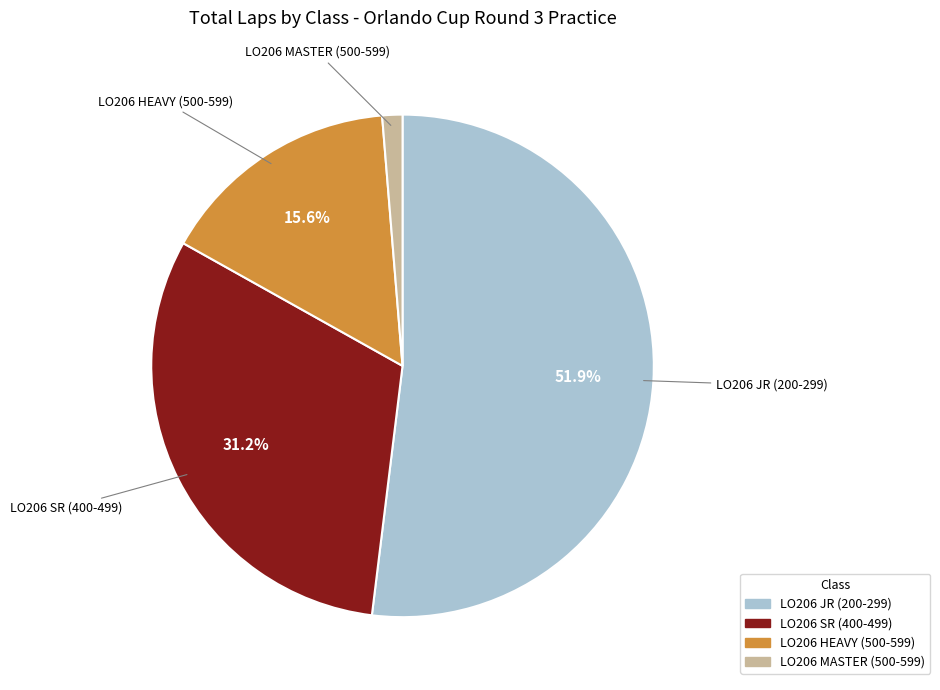

Is LO206 SR (400-499) the majority of the pie?

No